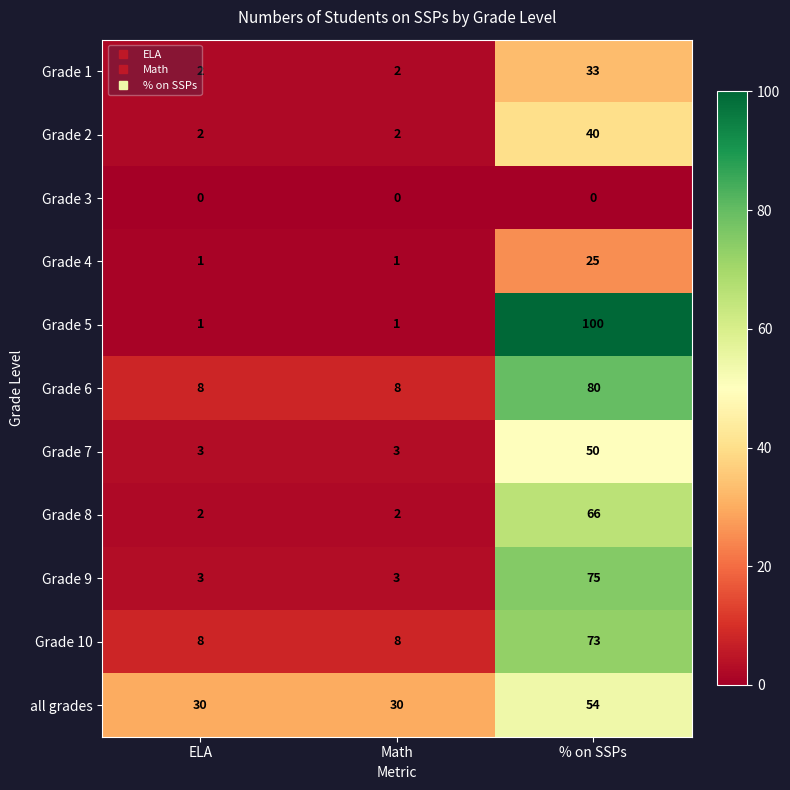

Which series changed the most between ELA and % on SSPs?

Grade 5